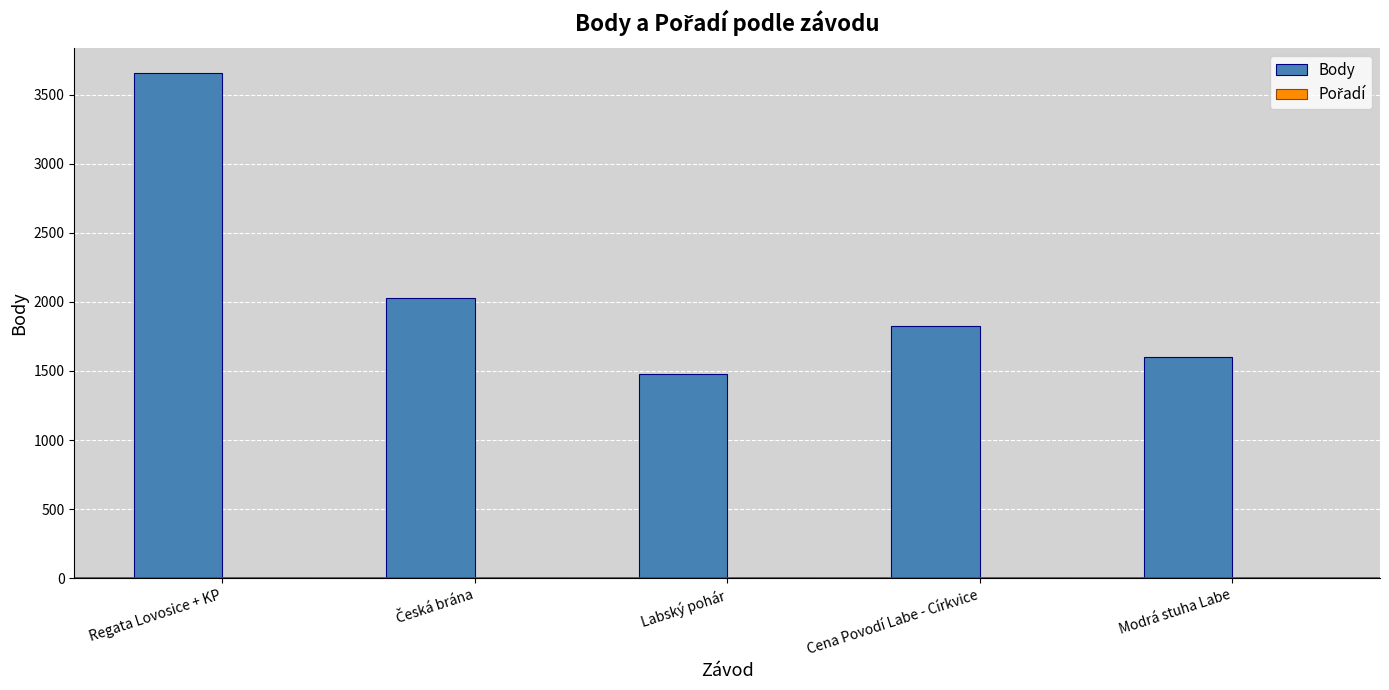

The Body series shows 3656 at Regata Lovosice + KP. True or false?

True